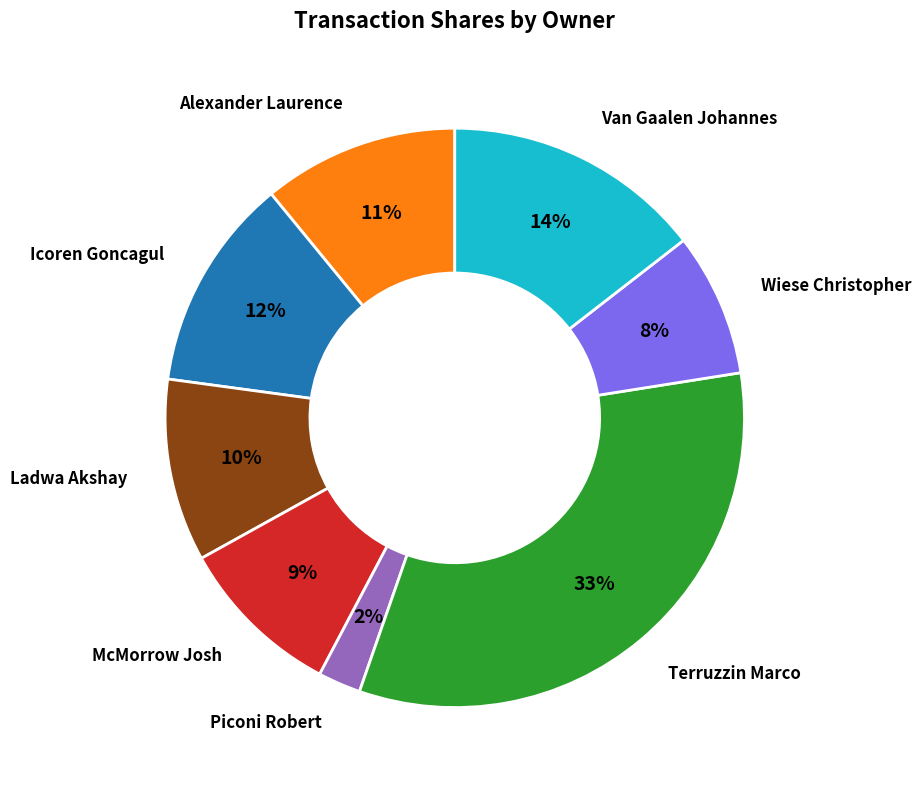

Is there any slice that represents more than half of the pie?

No